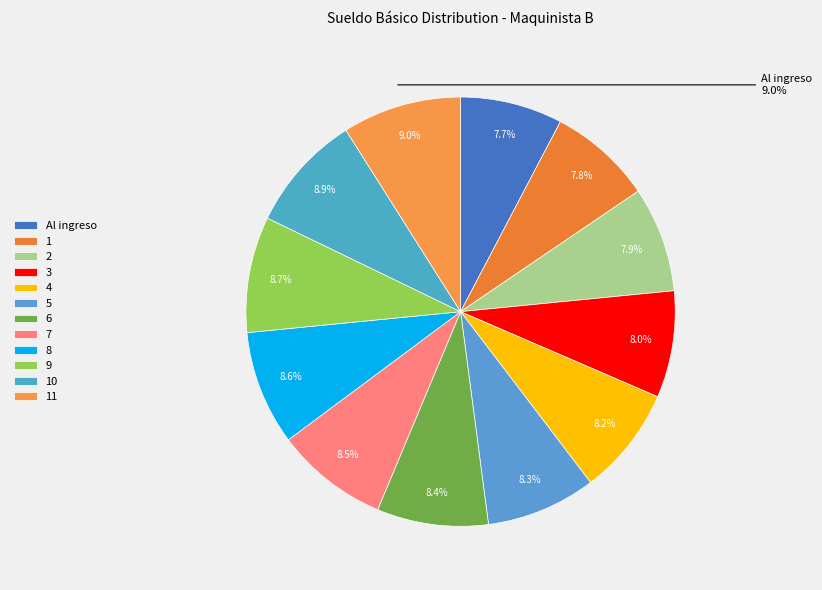

True or false: 10 accounts for 9% of the total.

True